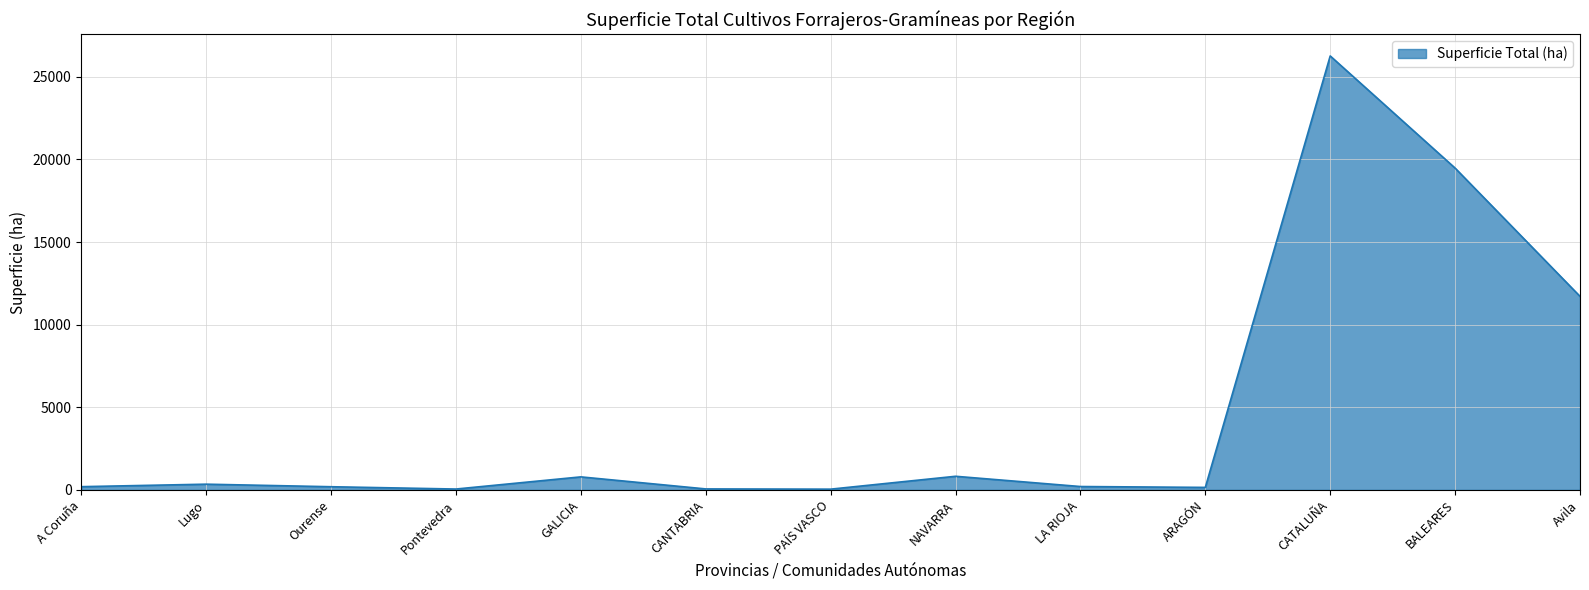

What is the maximum value shown in the chart?

26265